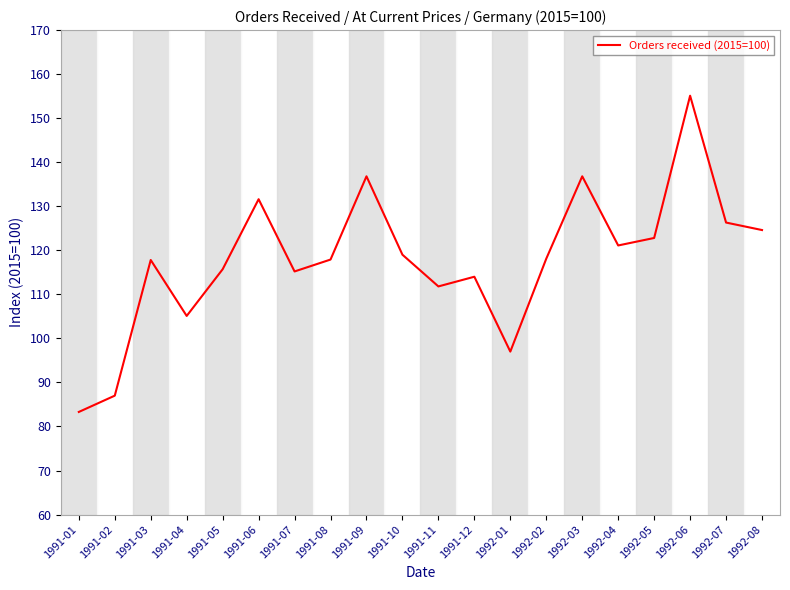

What is the difference between the values at 1992-05 and 1991-11?

11.0